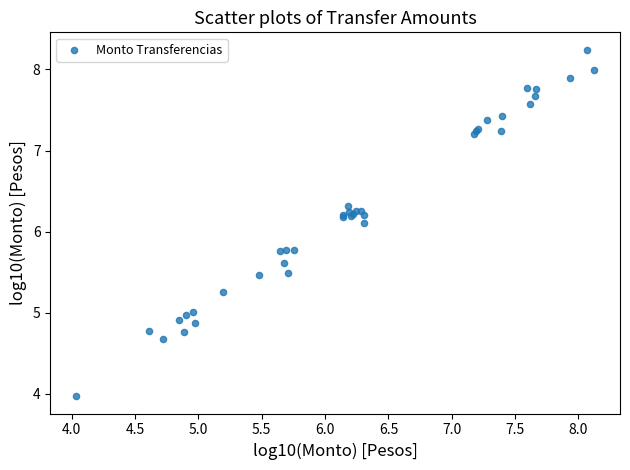

What Y value in the scatter plot is closest to 6?

6.1